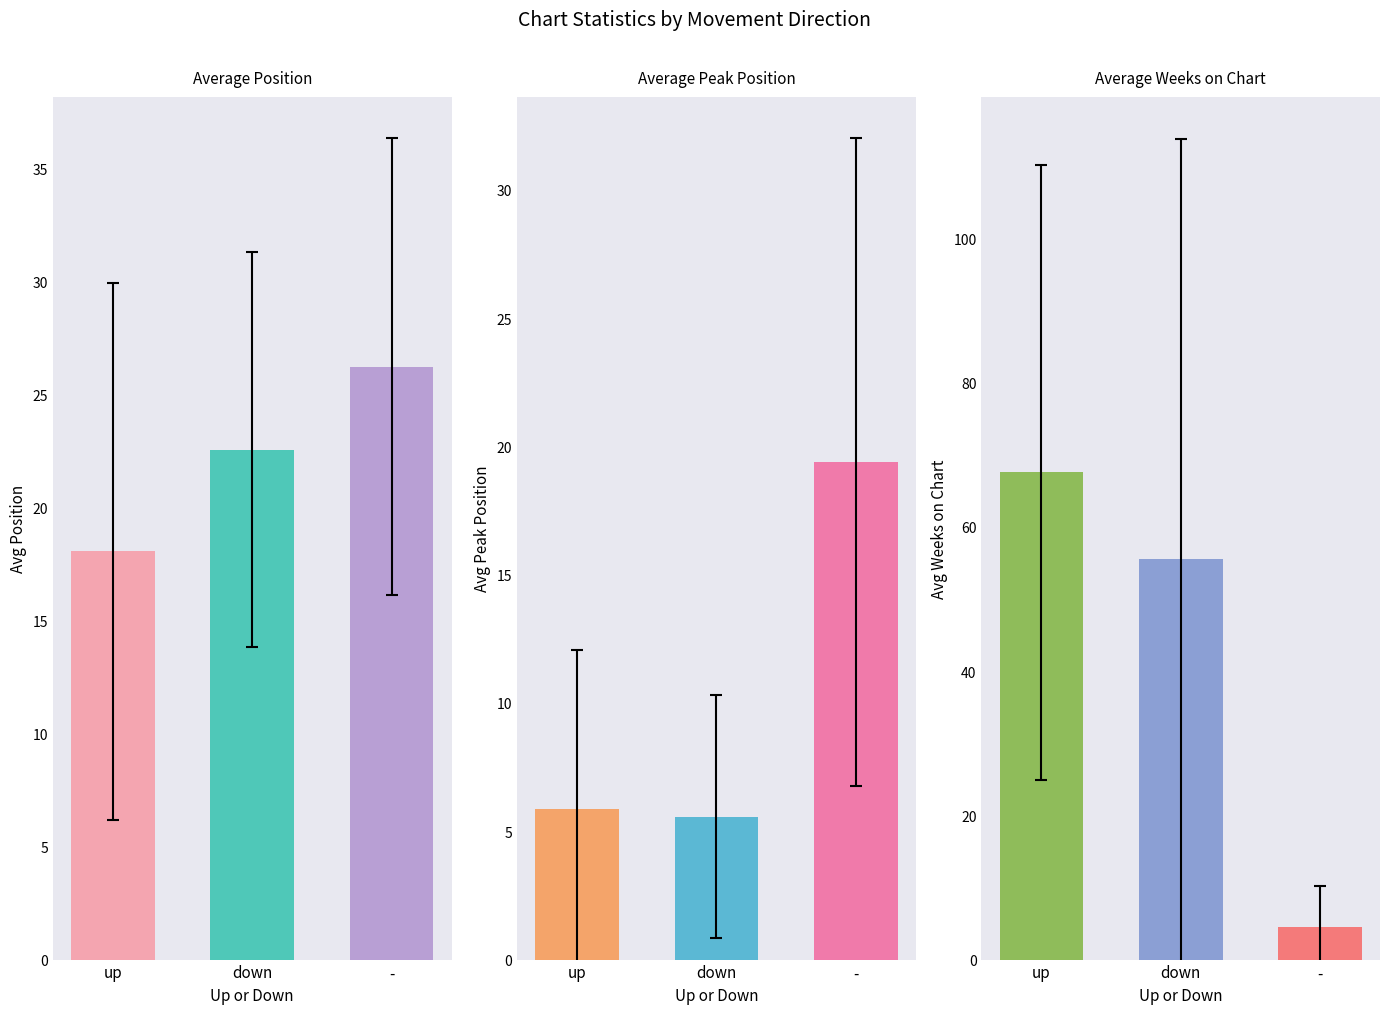

How many groups of bars are there?

3